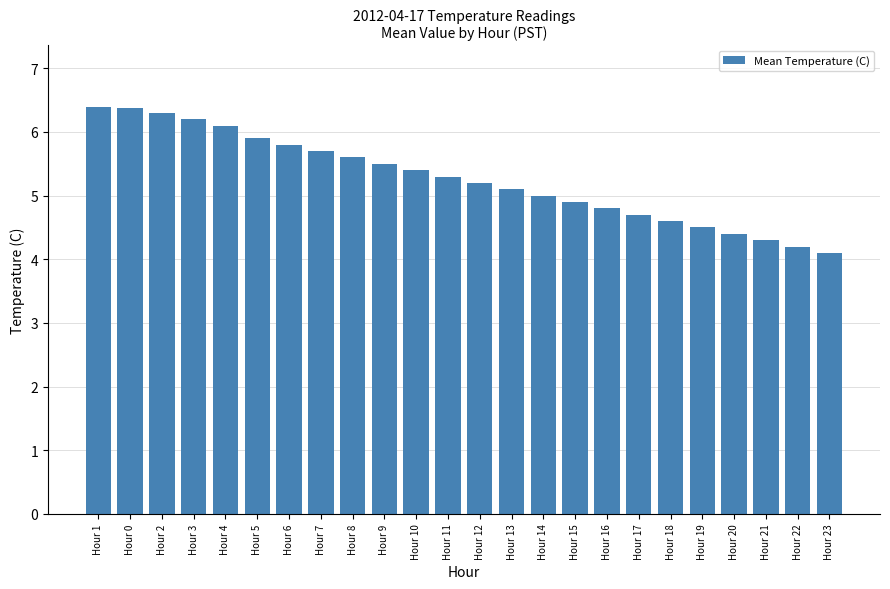

What is the difference between the maximum and minimum values?

2.3